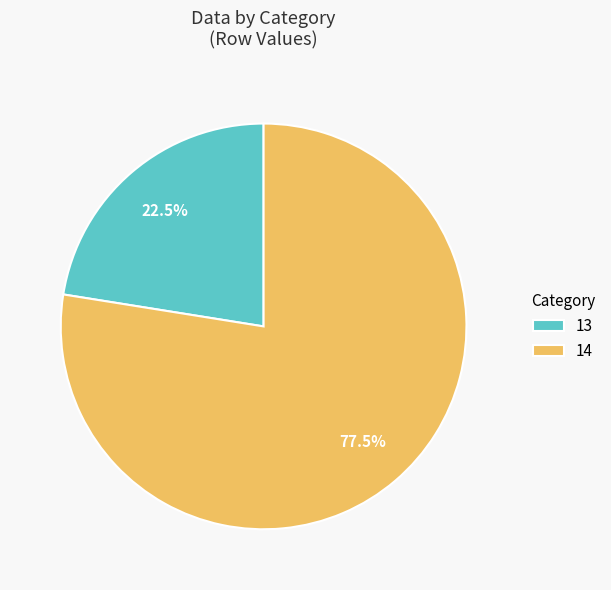

Between 13 and 14, which is larger?

14